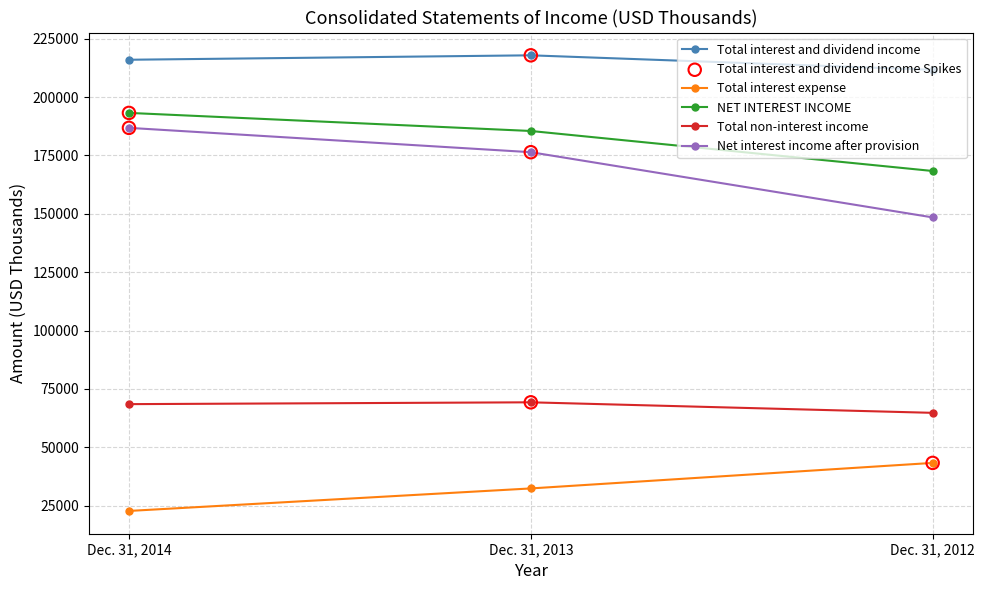

Which series has the largest range (max minus min)?

Net interest income after provision